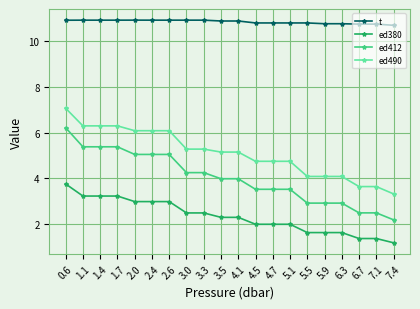

At how many categories does at least one series exceed 1?

20